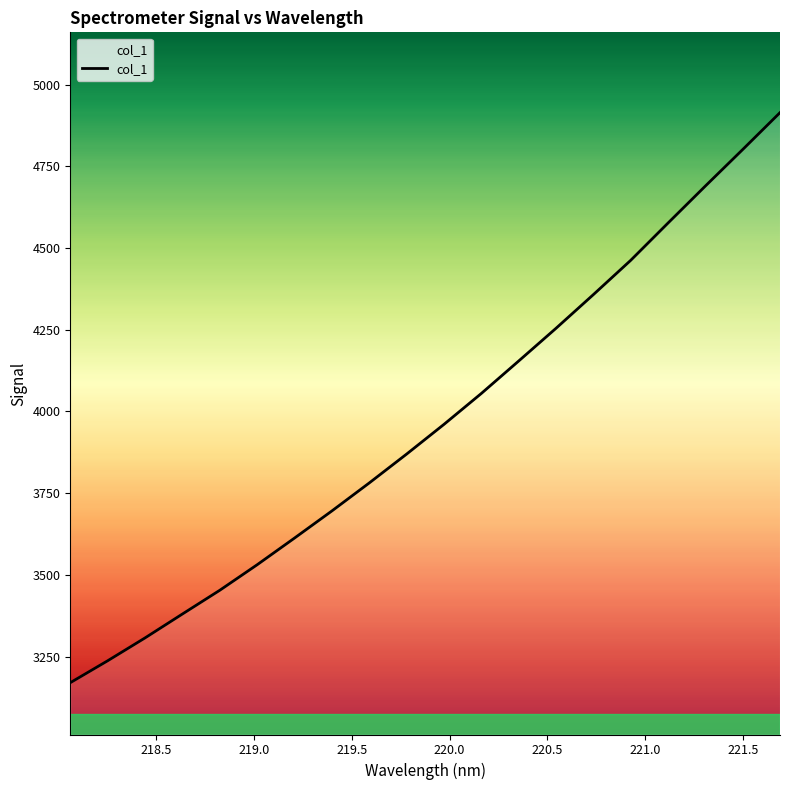

What is the difference between the maximum and minimum values?

1744.3